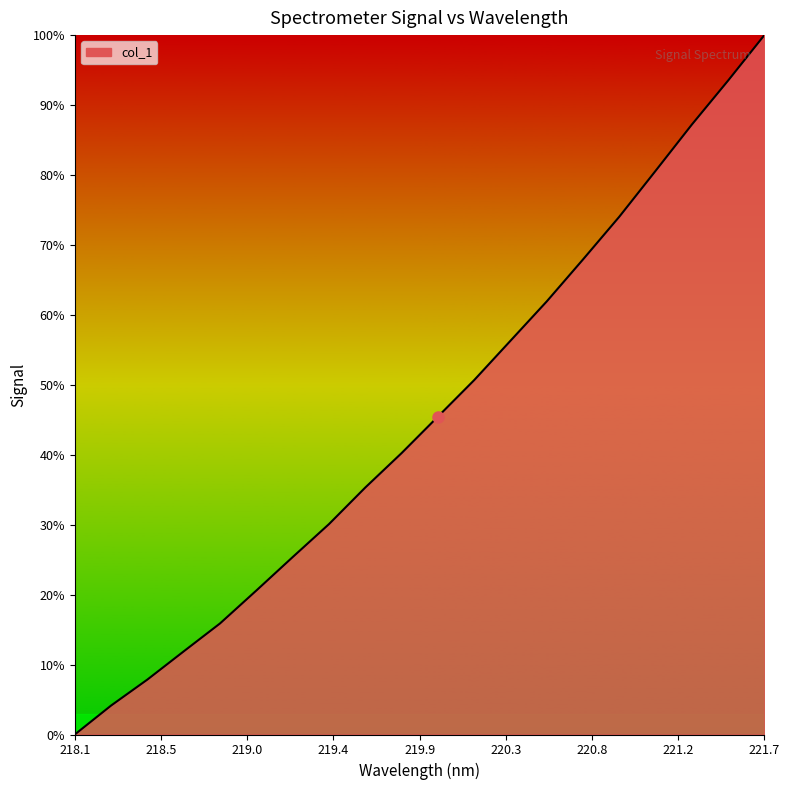

Does the chart display data point markers on the line(s)?

No